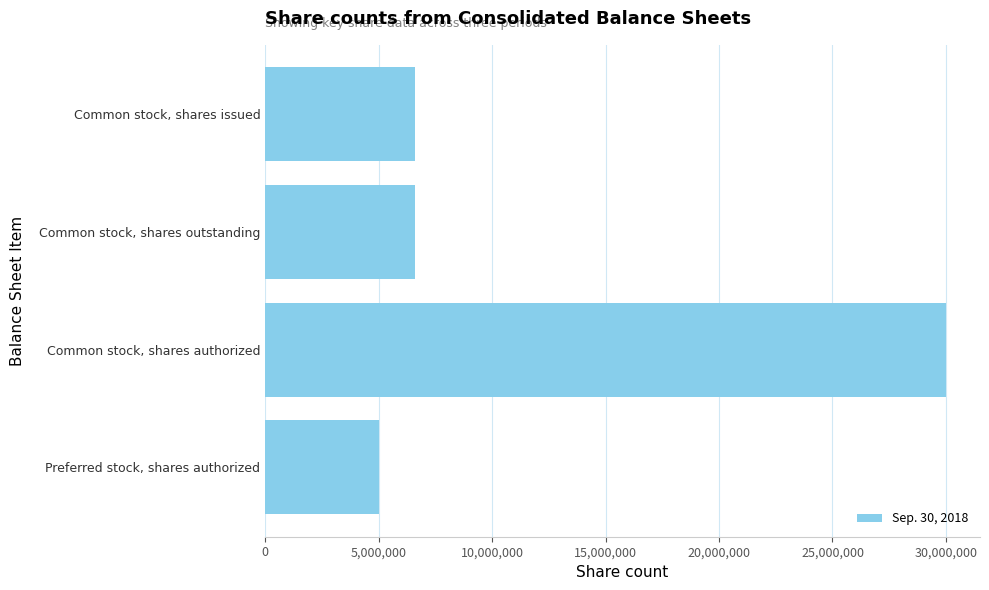

What is the difference between the second highest and minimum values?

1582737